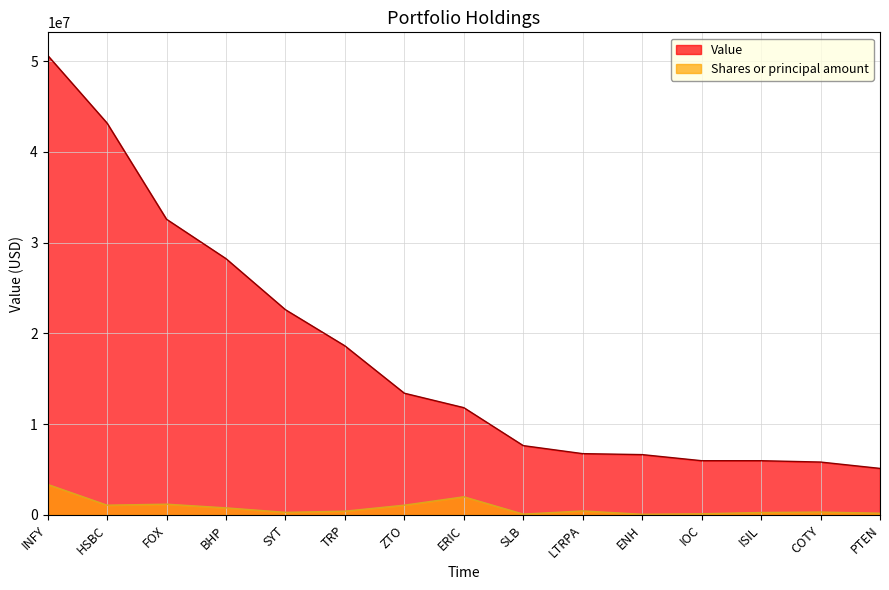

What are all the series names shown in the legend?

Value, Shares or principal amount